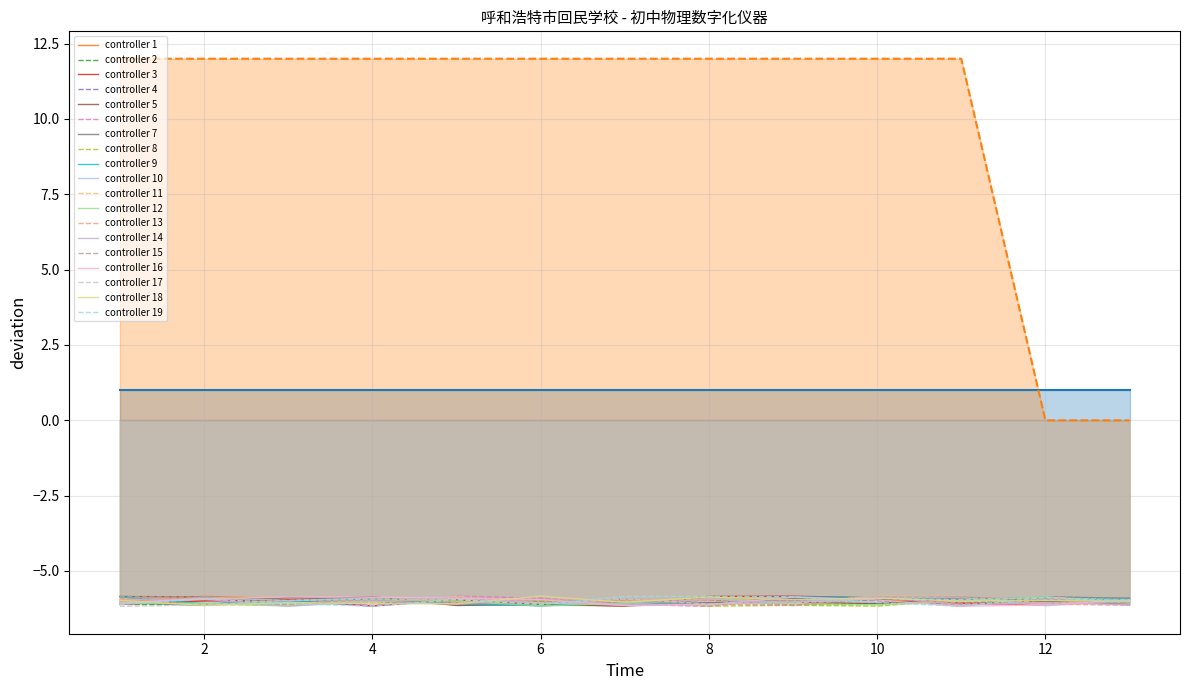

True or false: the data shows 7 at 6.

False